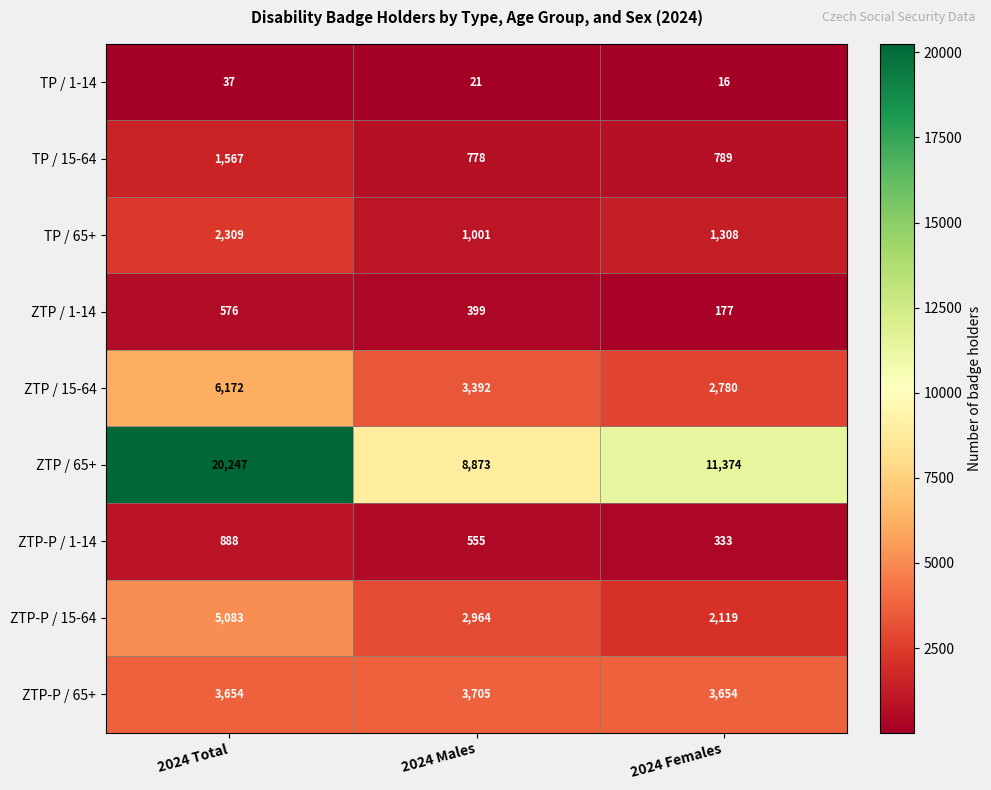

Which series changed the most between 2024 Total and 2024 Females?

ZTP / 65+